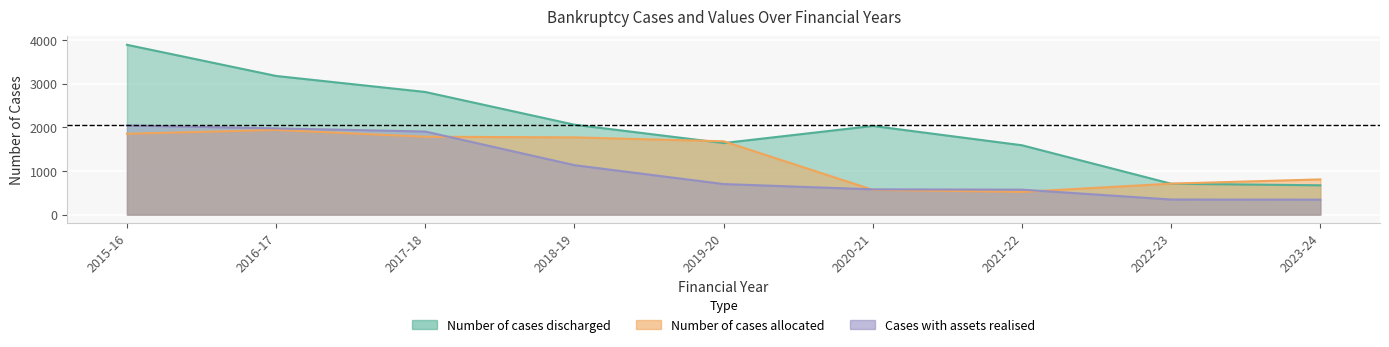

What is the maximum value for Number of cases allocated?

1940